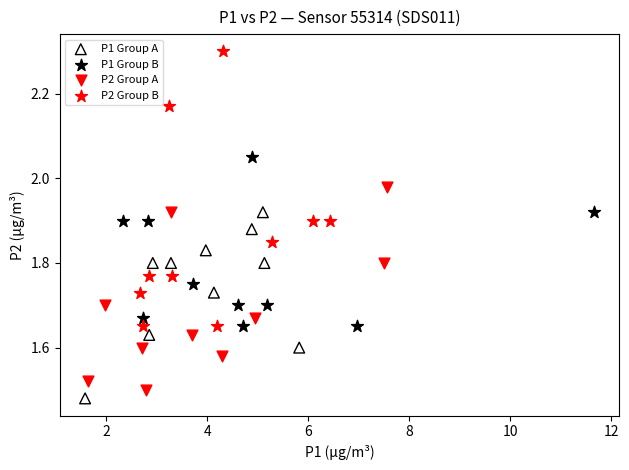

Which series has the widest spread of Y values?

P2 Group B